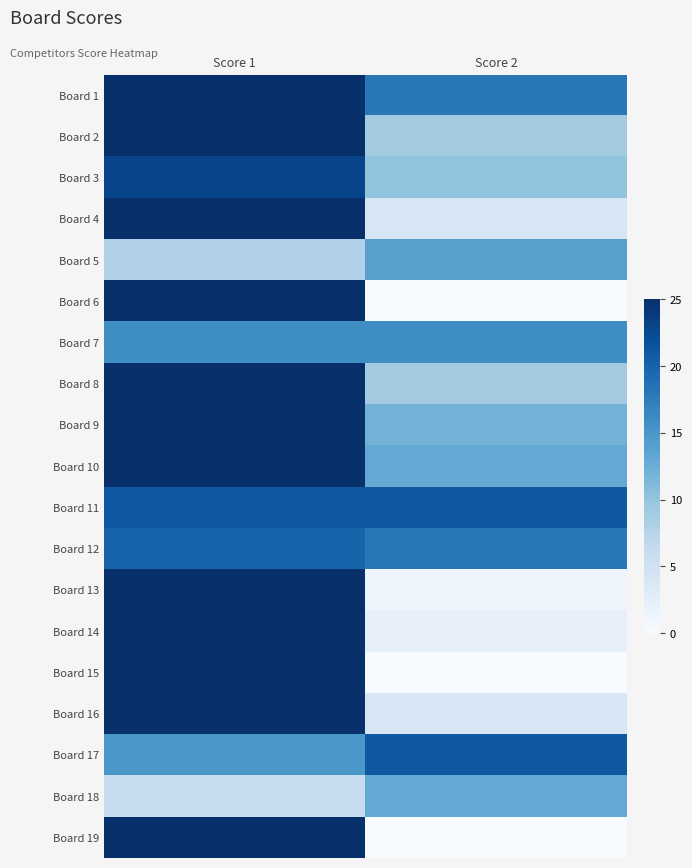

Which label corresponds to the largest value in the chart?

Score 1